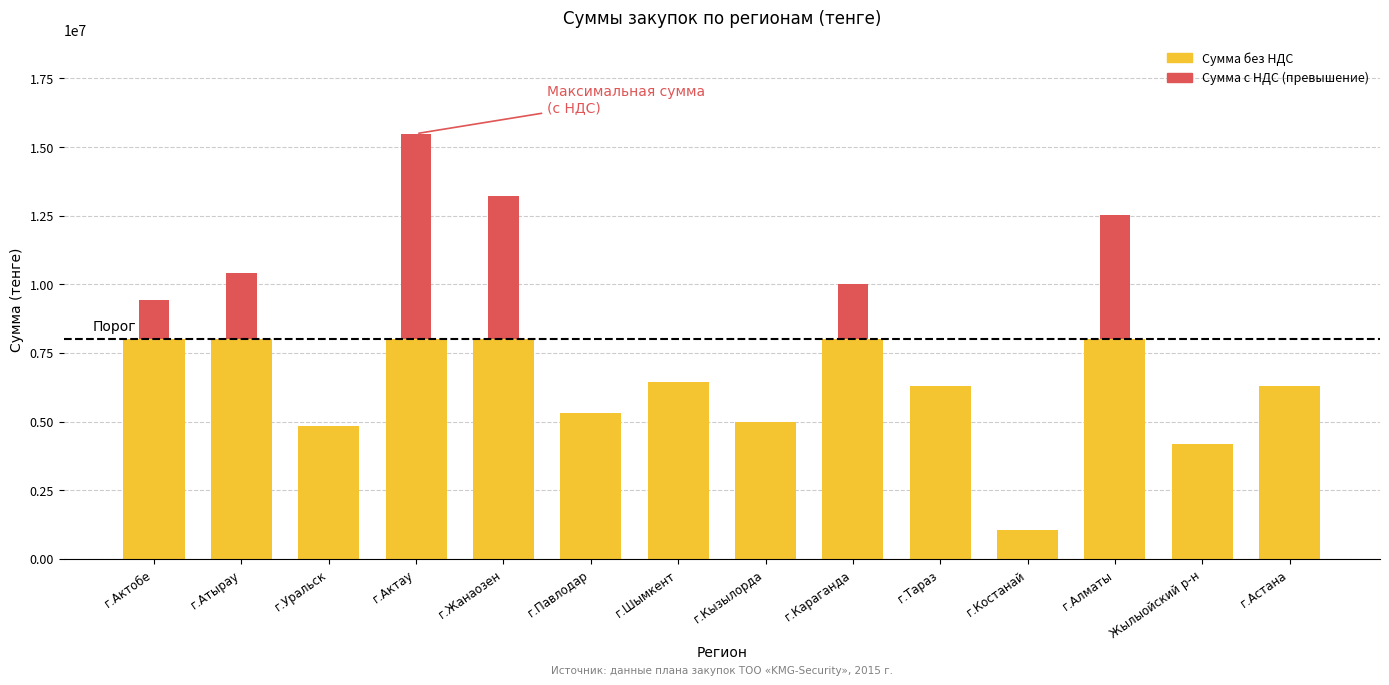

Are the bars horizontal?

No